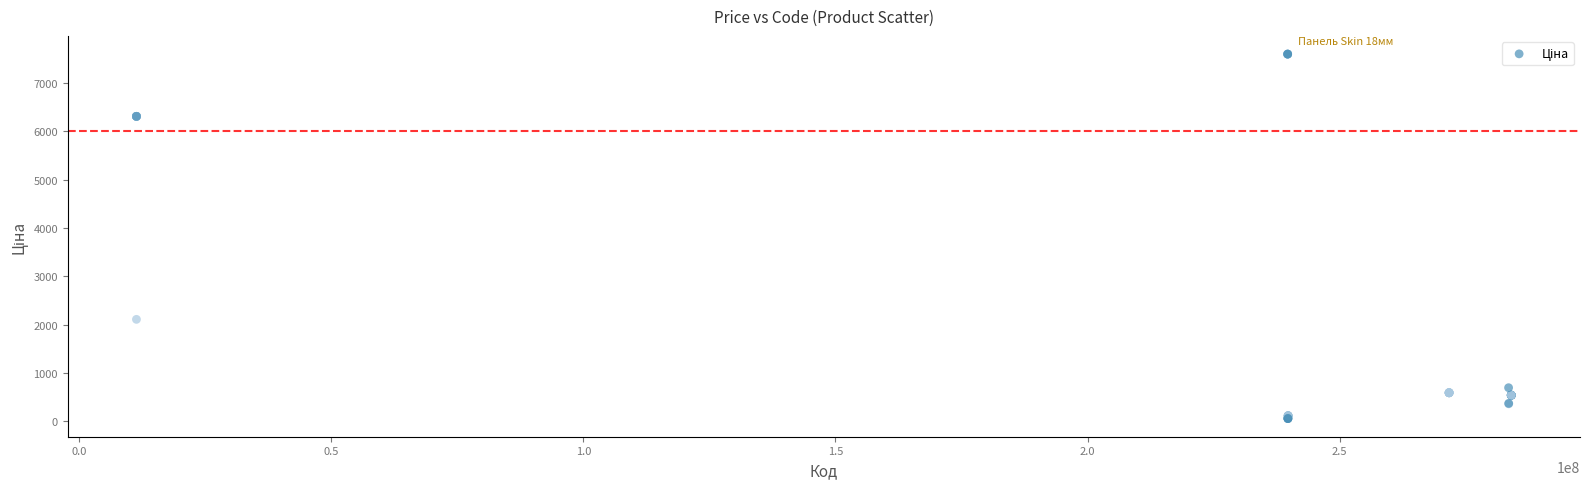

What Y value in the scatter plot is closest to 3826?

2108.4